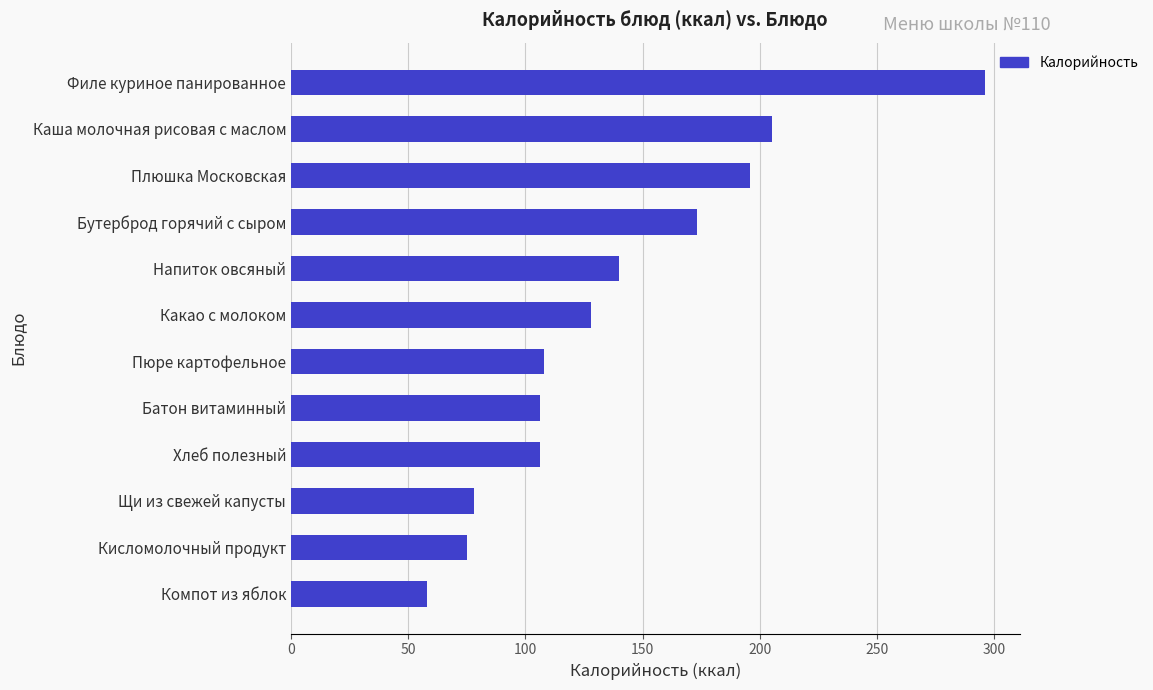

Which label corresponds to the smallest value in the chart?

Компот из яблок